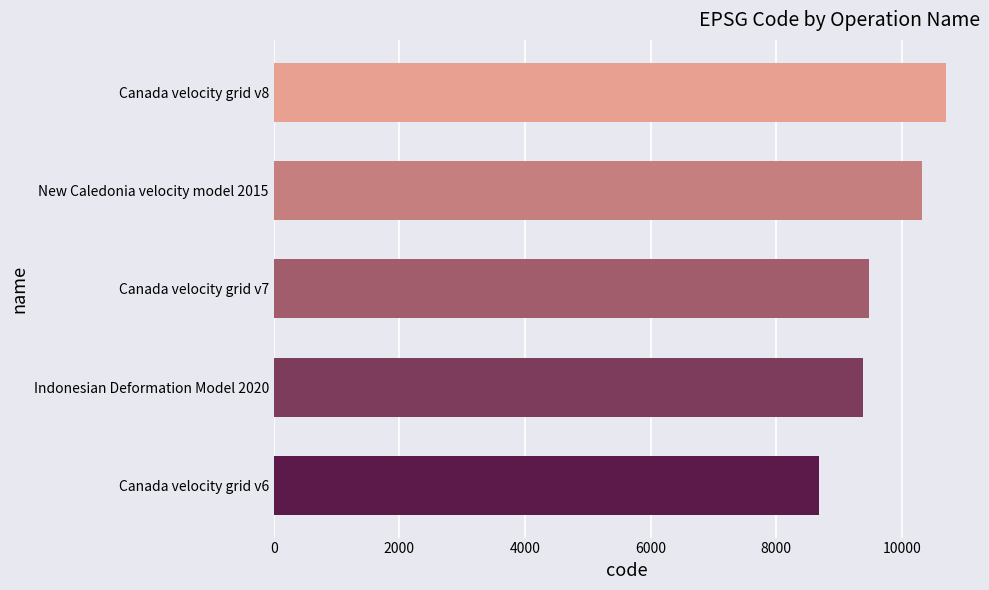

List the labels in order of value, smallest first.

Canada velocity grid v6, Indonesian Deformation Model 2020, Canada velocity grid v7, New Caledonia velocity model 2015, Canada velocity grid v8